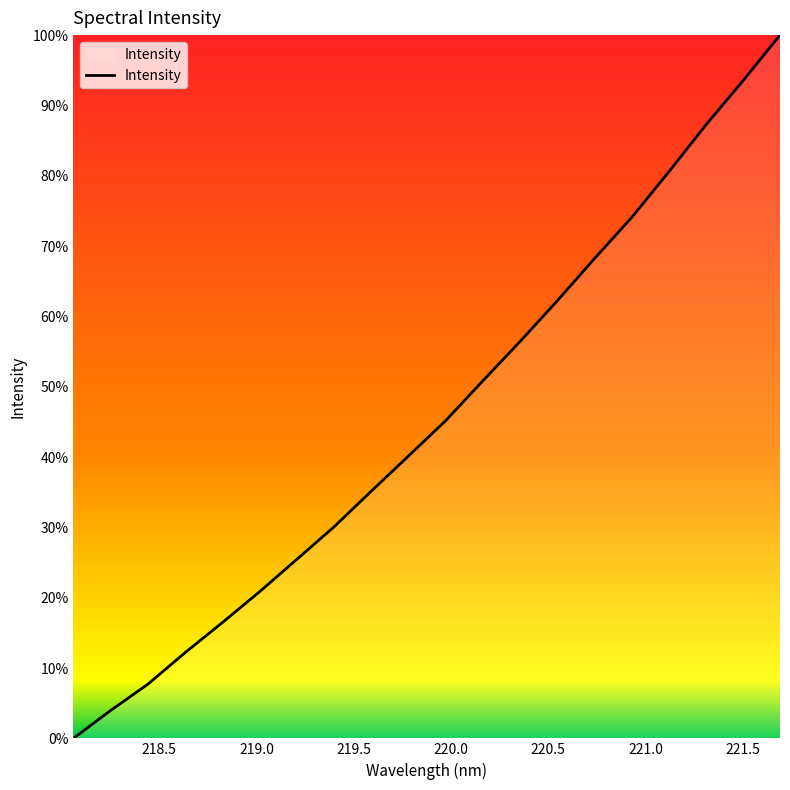

Does the chart have visible grid lines?

No